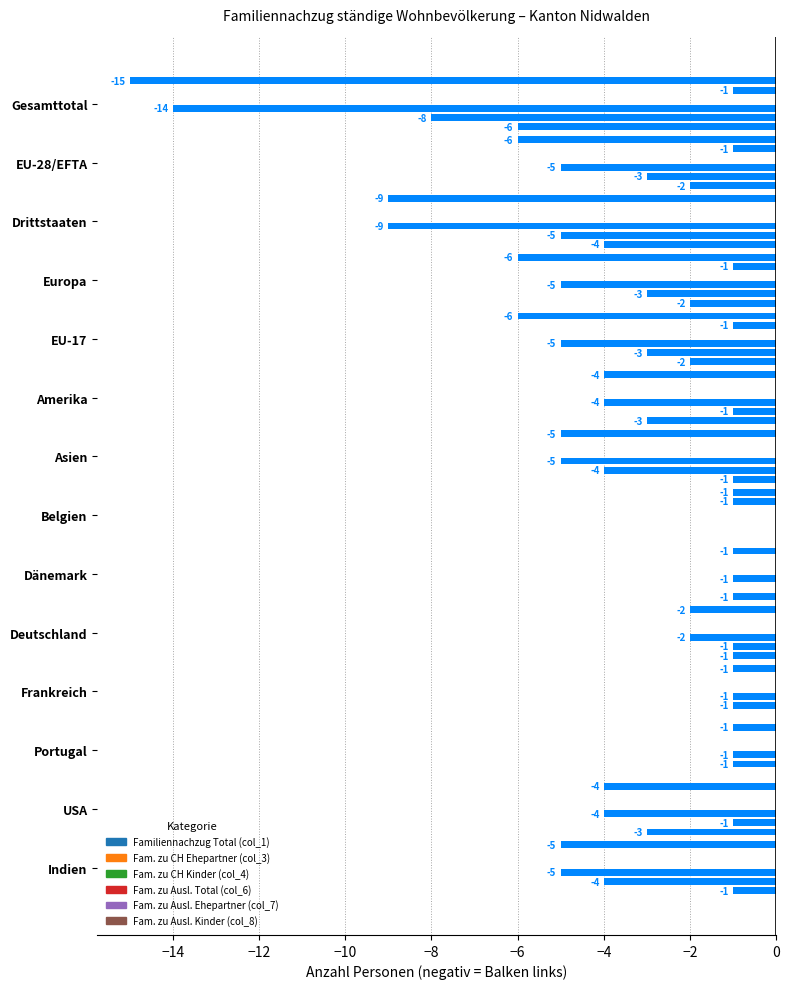

What position from the right is 0?

6